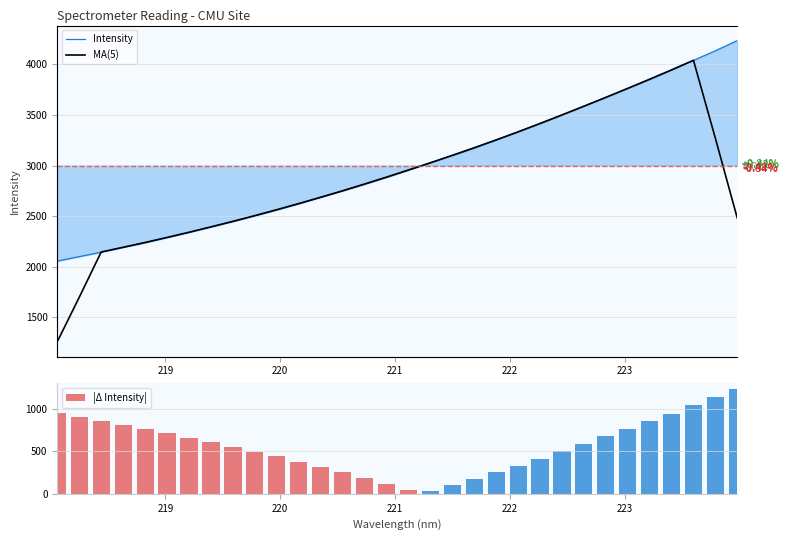

What is the difference between the second highest and second lowest values in the |Δ Intensity| series?

1090.2